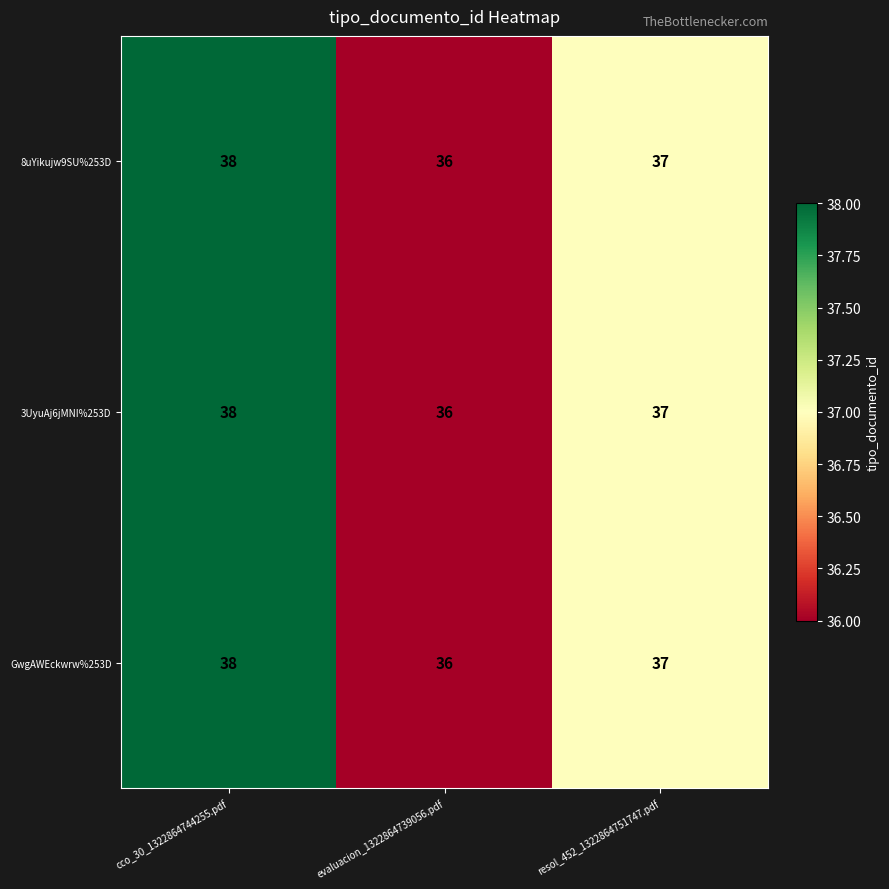

How many categories are shown in the chart?

3